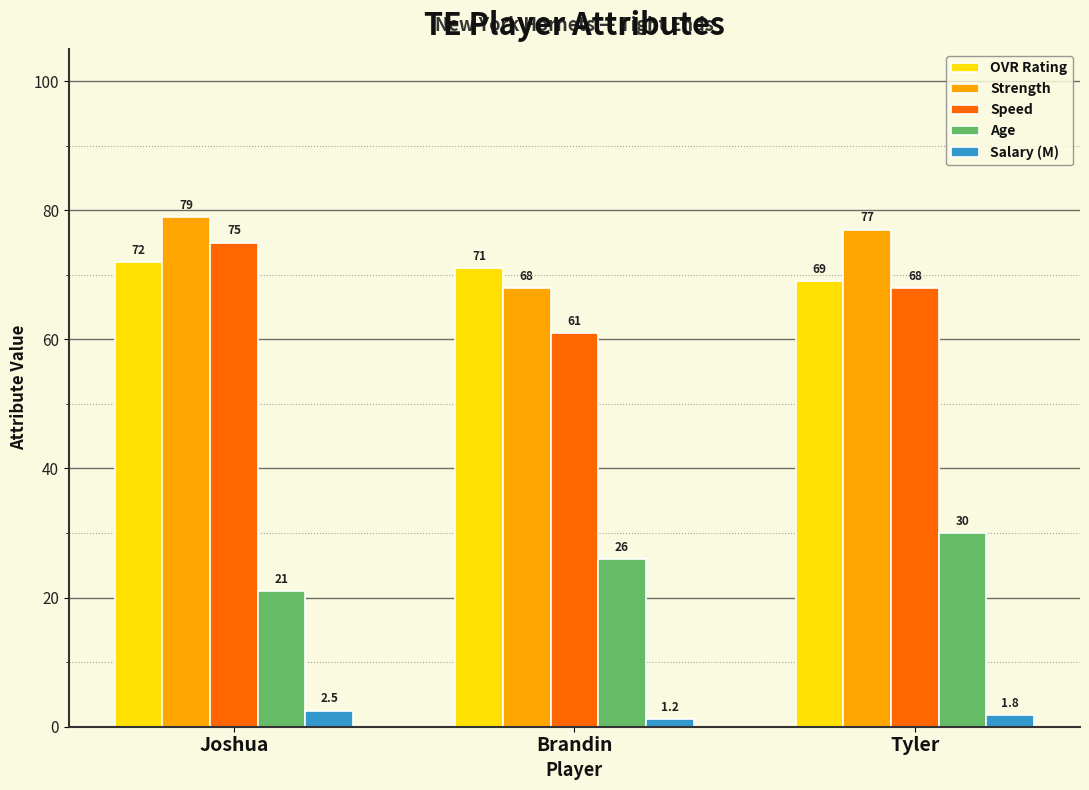

Are the bars horizontal?

No